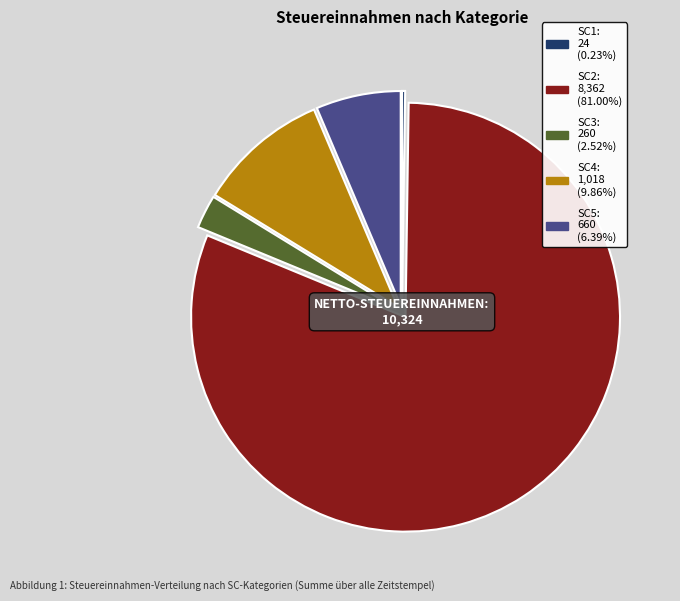

Is the sum of SC3 and SC4 greater than half?

No